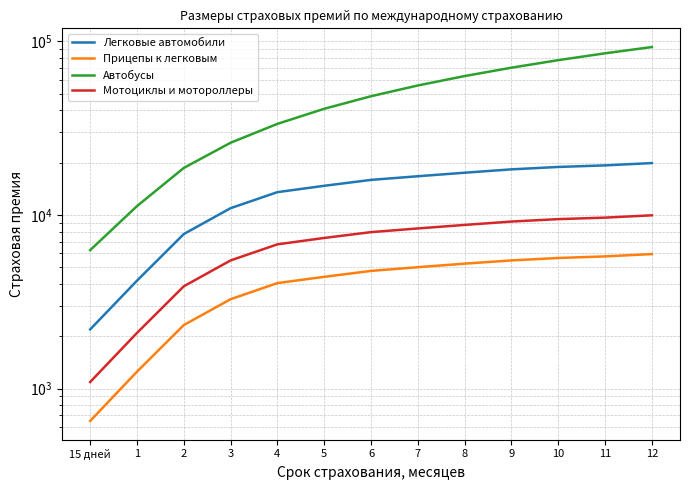

True or false: Легковые автомобили and Мотоциклы и мотороллеры cross at least once.

False